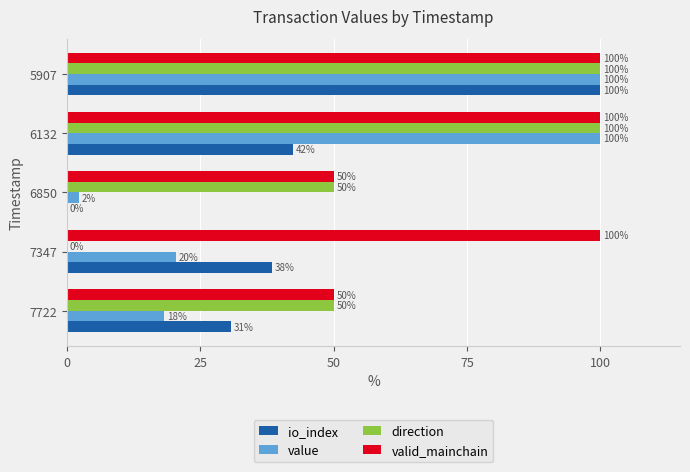

What is the sum of all valid_mainchain values?

400.0